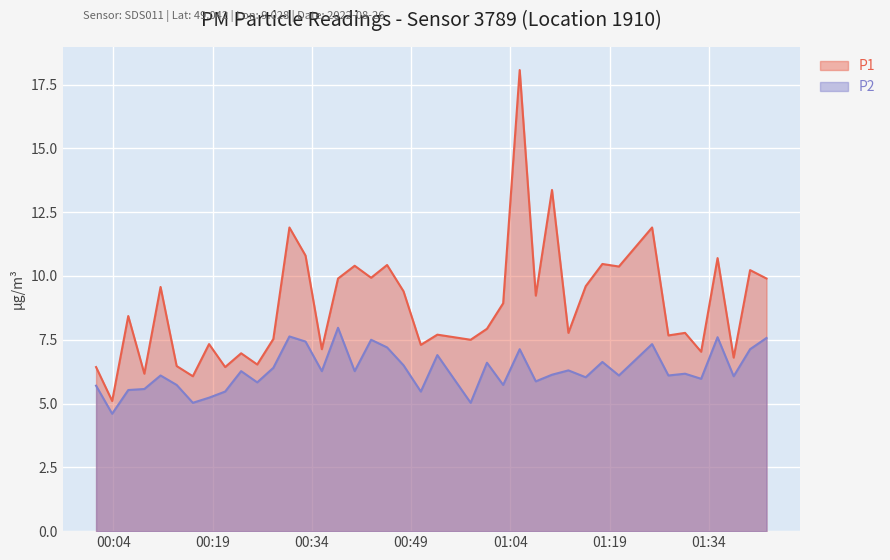

True or false: P1 and P2 intersect in this chart.

False